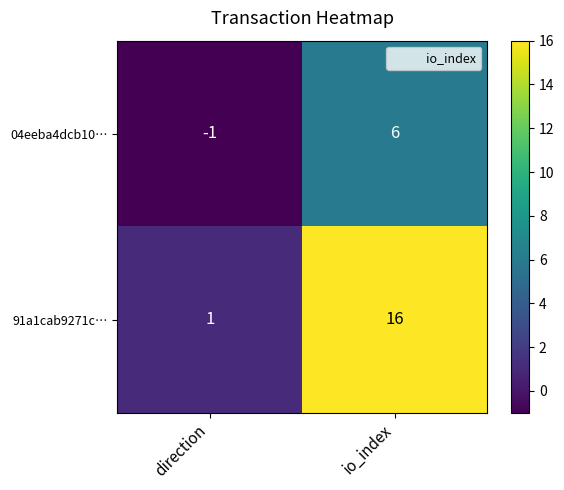

How many categories are shown in the chart?

2